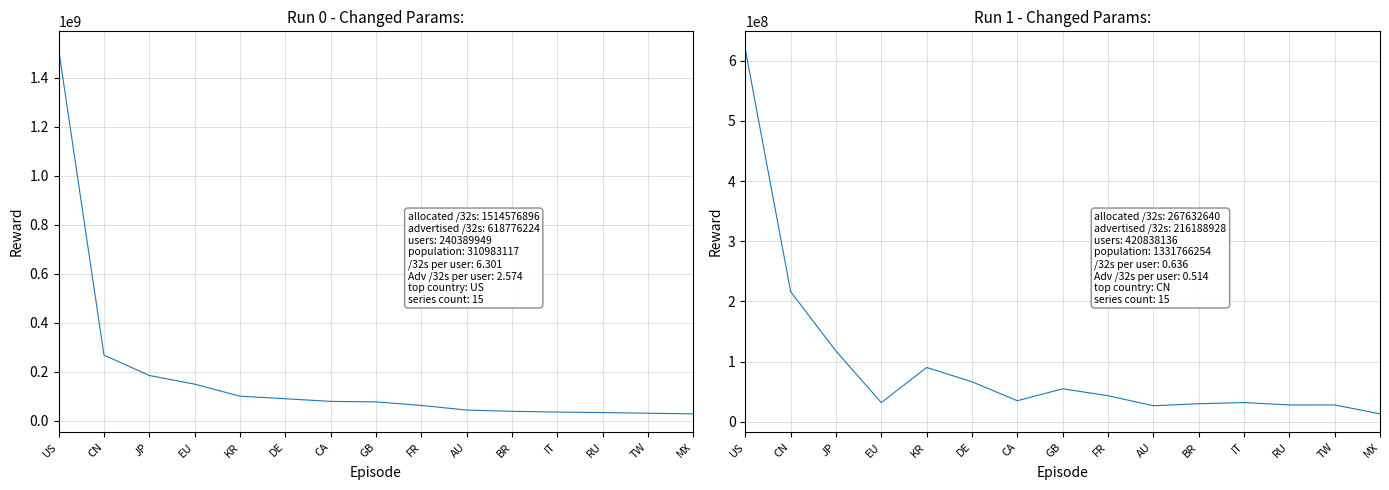

Between FR and DE, which is larger?

DE